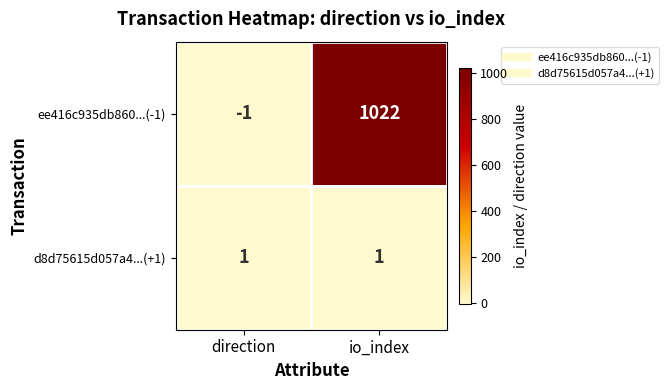

Which series has the widest spread of values?

ee416c935db860...(-1)